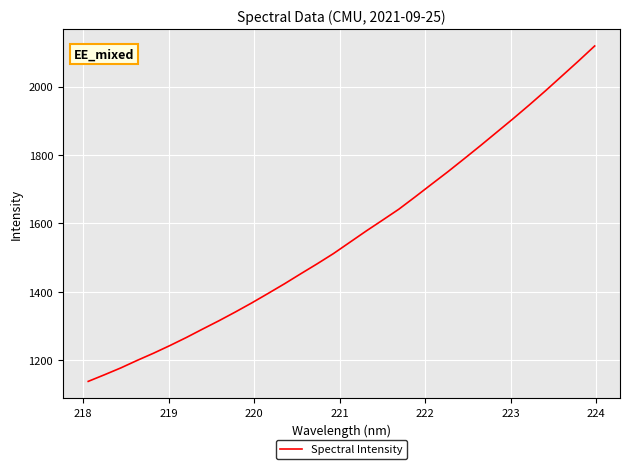

What is the difference between the maximum and minimum values?

980.9